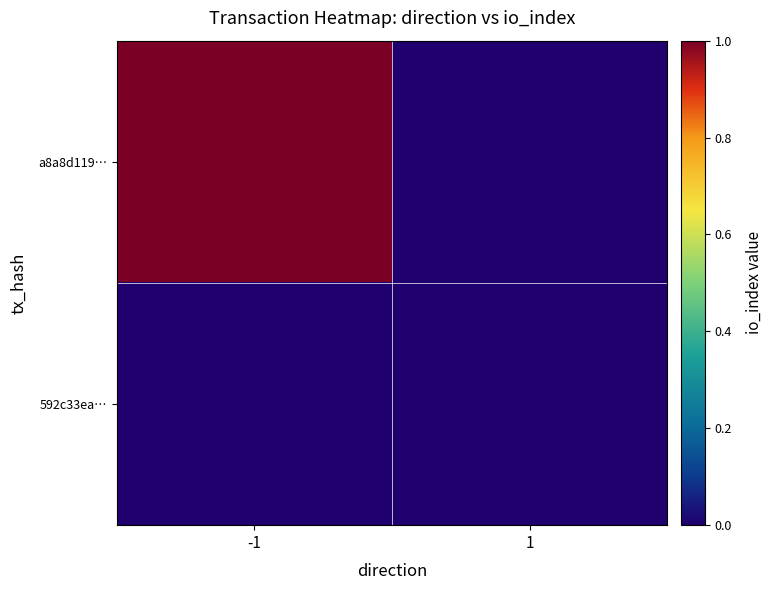

At which category is the sum across all series the highest?

-1